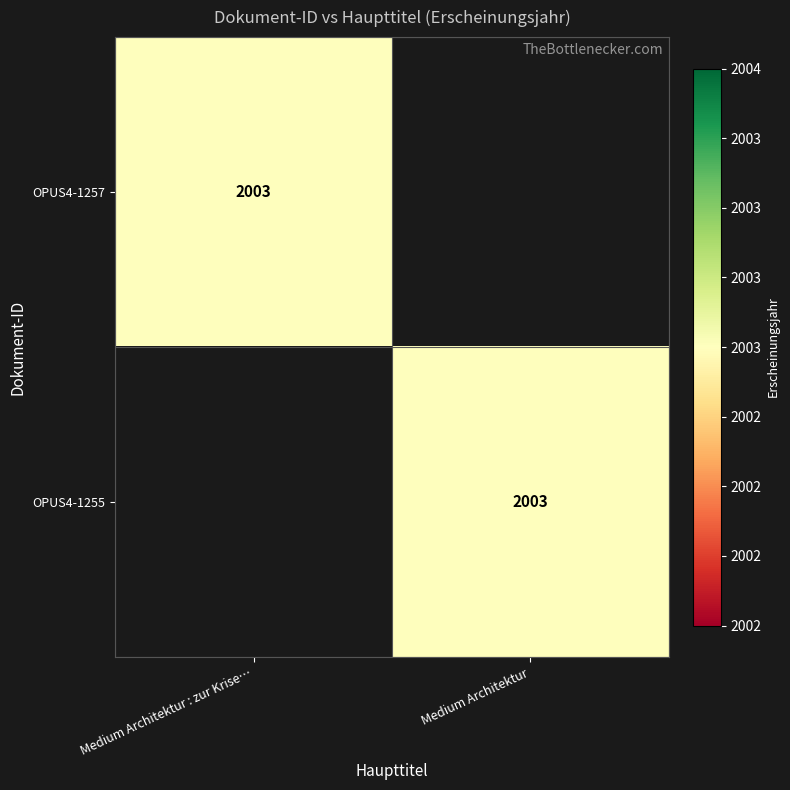

Is it true that OPUS4-1257 equals 3163 at Medium Architektur : zur Krise…?

False